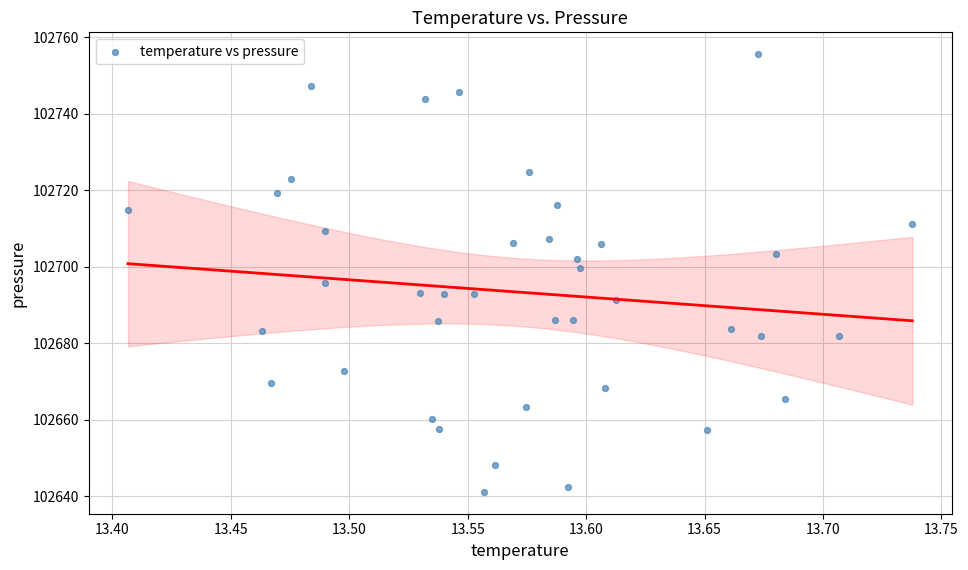

What is the range of Y values (max minus min)?

114.4